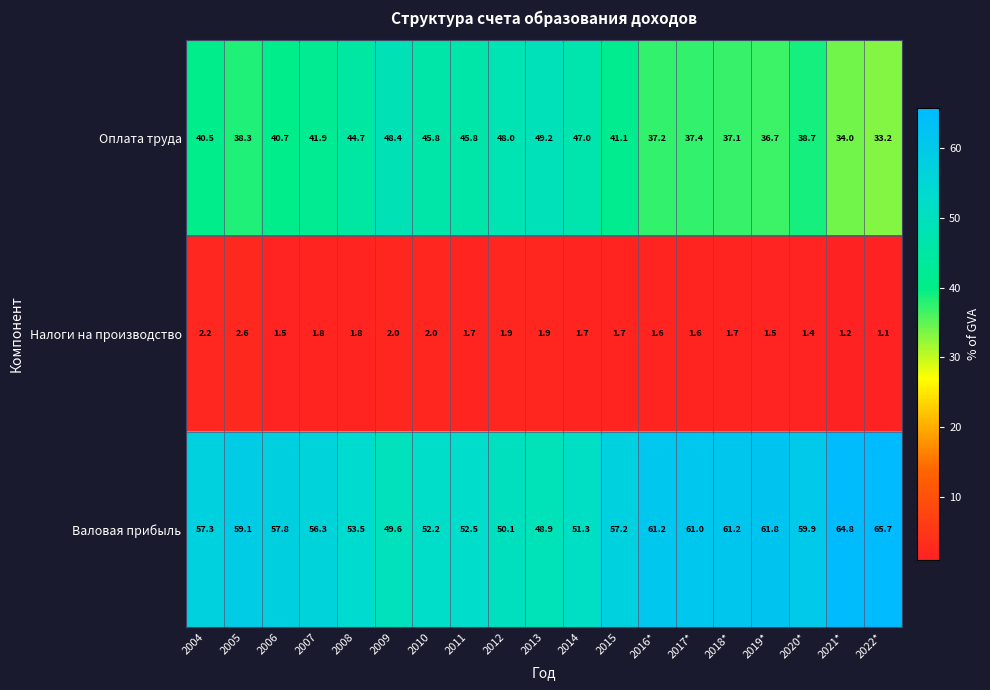

Rank the series at 2017* from highest to lowest value.

Валовая прибыль, Оплата труда, Налоги на производство